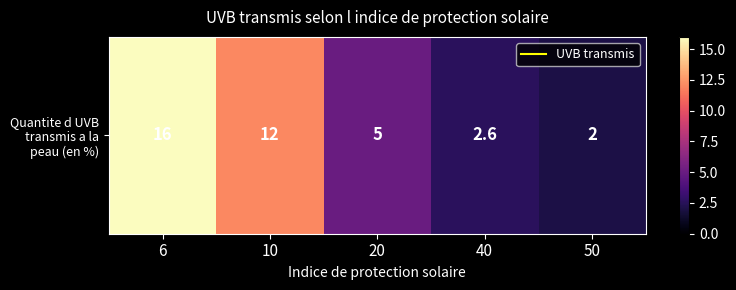

What is the sum of all values?

37.6